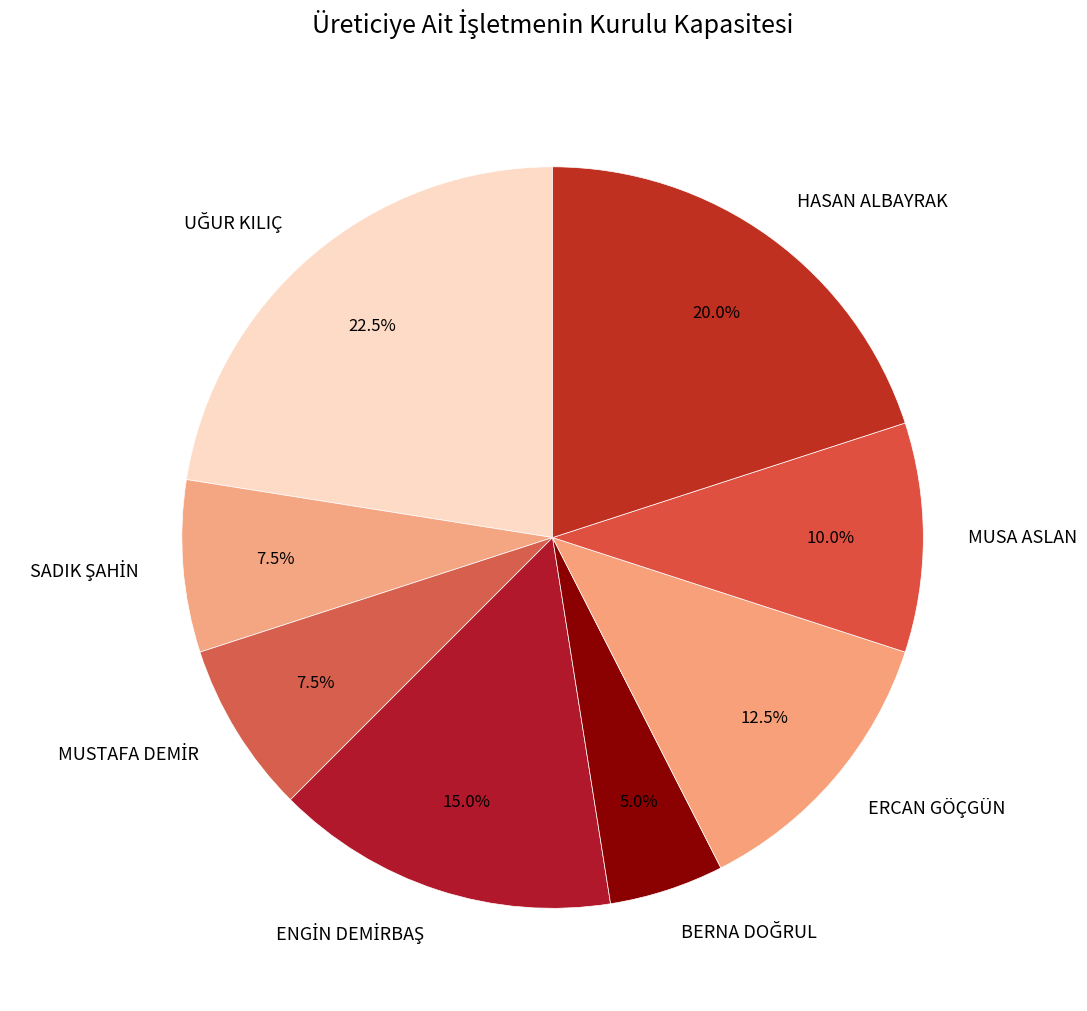

What portion of the pie excludes HASAN ALBAYRAK?

80.0%